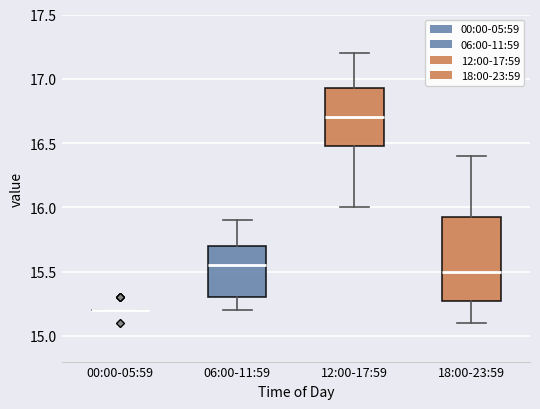

Reading left to right, transcribe this box plot: for each box, give where its median line is, the range the box spans, and where its two whiskers end, as read against the y-axis. The values are not printed on the chart, so give them approximately, as read against the axis.

00:00-05:59: box collapsed to a line at 15.20, whiskers 15.20 to 15.20
06:00-11:59: median 15.55, box 15.30 to 15.70, whiskers 15.20 to 15.90
12:00-17:59: median 16.70, box 16.50 to 16.95, whiskers 16.00 to 17.20
18:00-23:59: median 15.50, box 15.30 to 15.95, whiskers 15.10 to 16.40